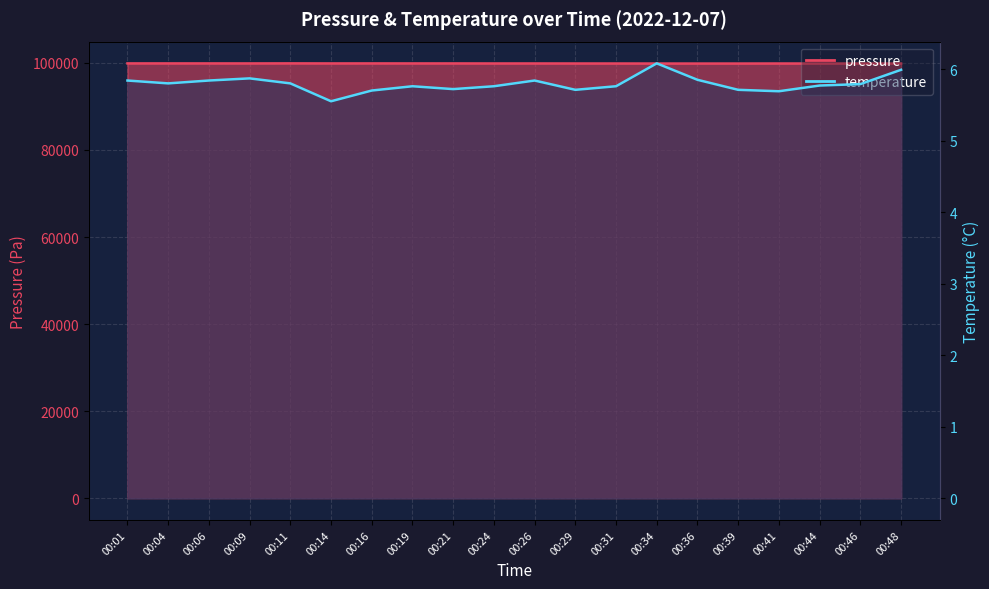

Between 00:26 and 00:31, which is larger?

00:26